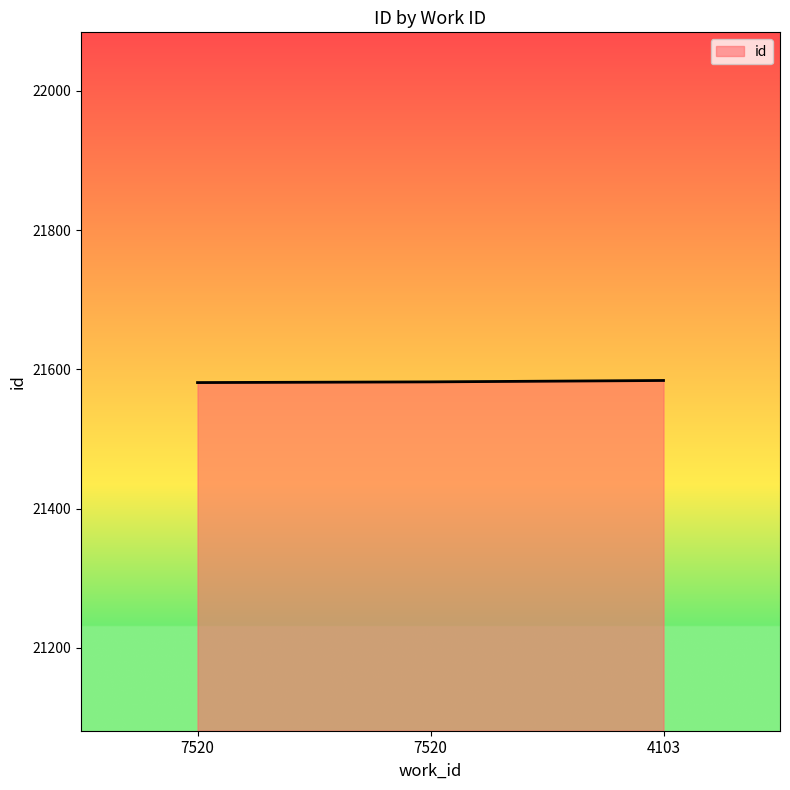

Count the number of categories in the chart.

3